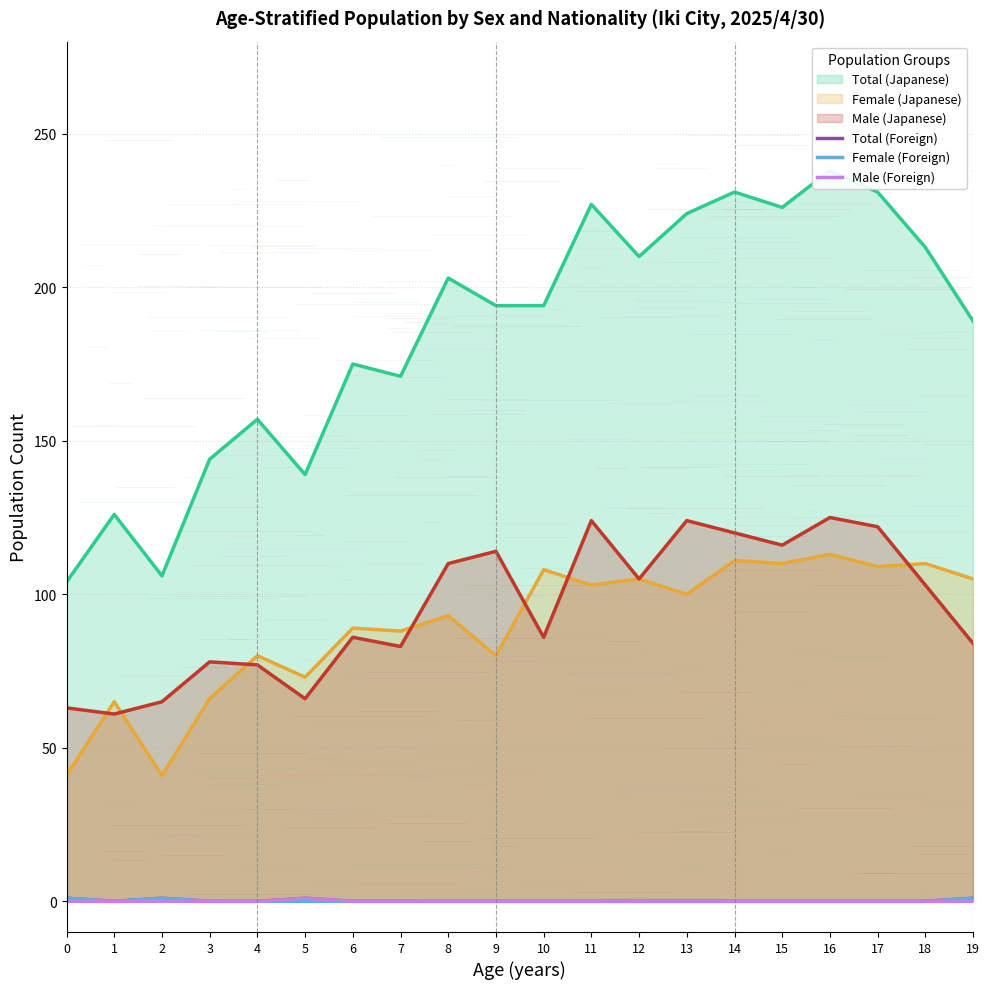

Which has a higher value, 16 or 17?

16